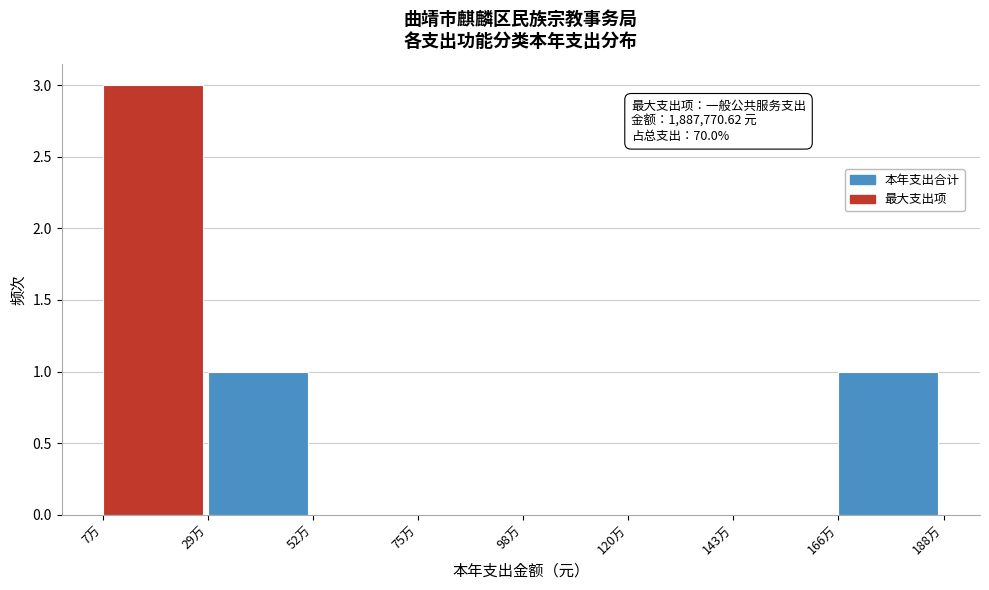

Reading left to right, what are all the values shown in this chart?

7万=3	29万=1	52万=0	75万=0	98万=0	120万=0	143万=0	166万=1